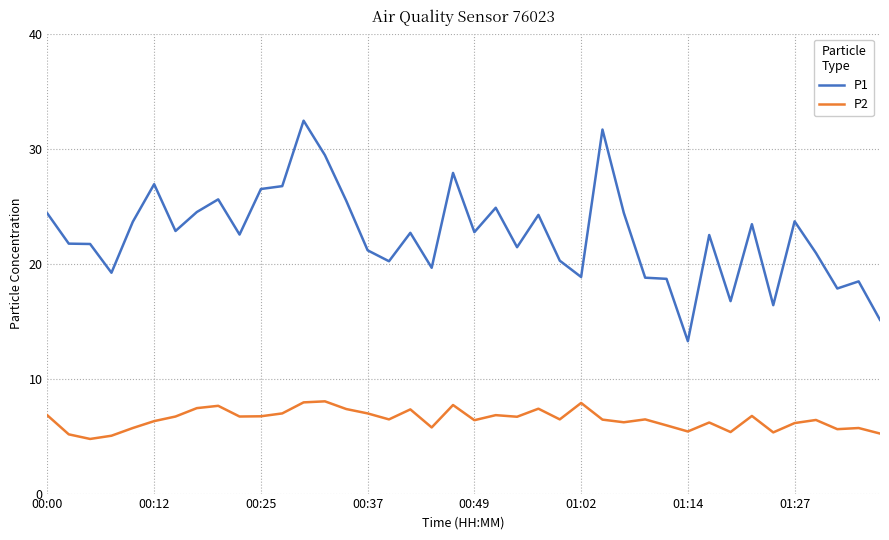

Which series has the largest total across all categories?

P1